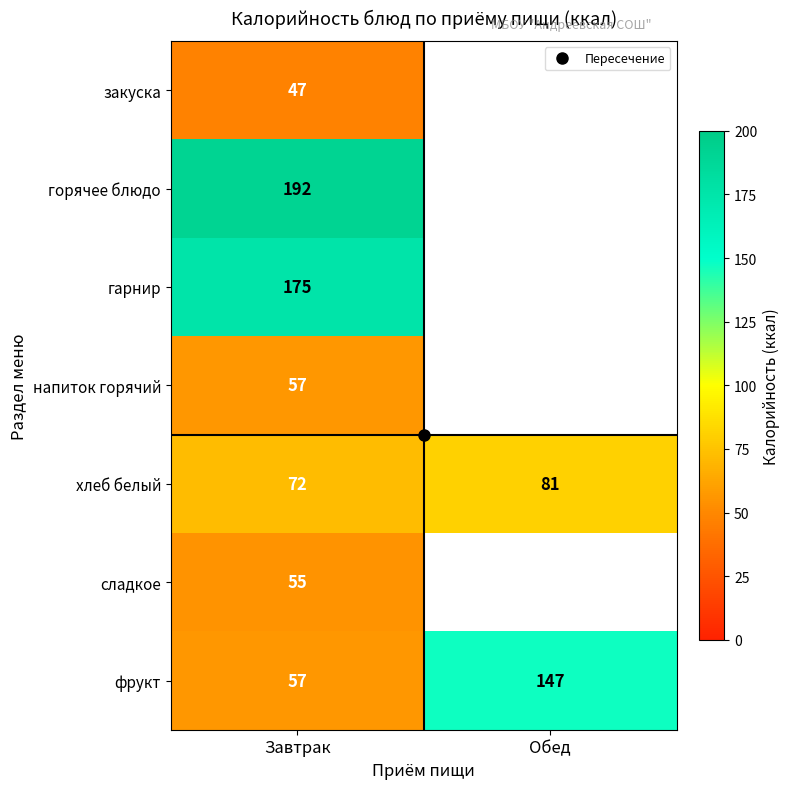

Which has a higher value, Обед or Завтрак?

Завтрак